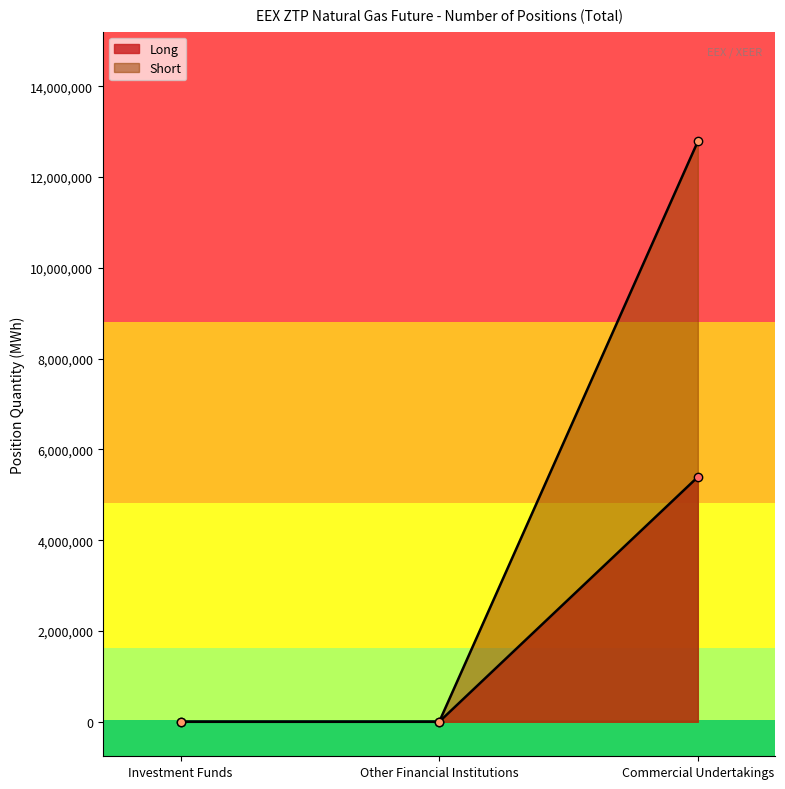

What is the label of the 2nd point from the right?

Other Financial Institutions